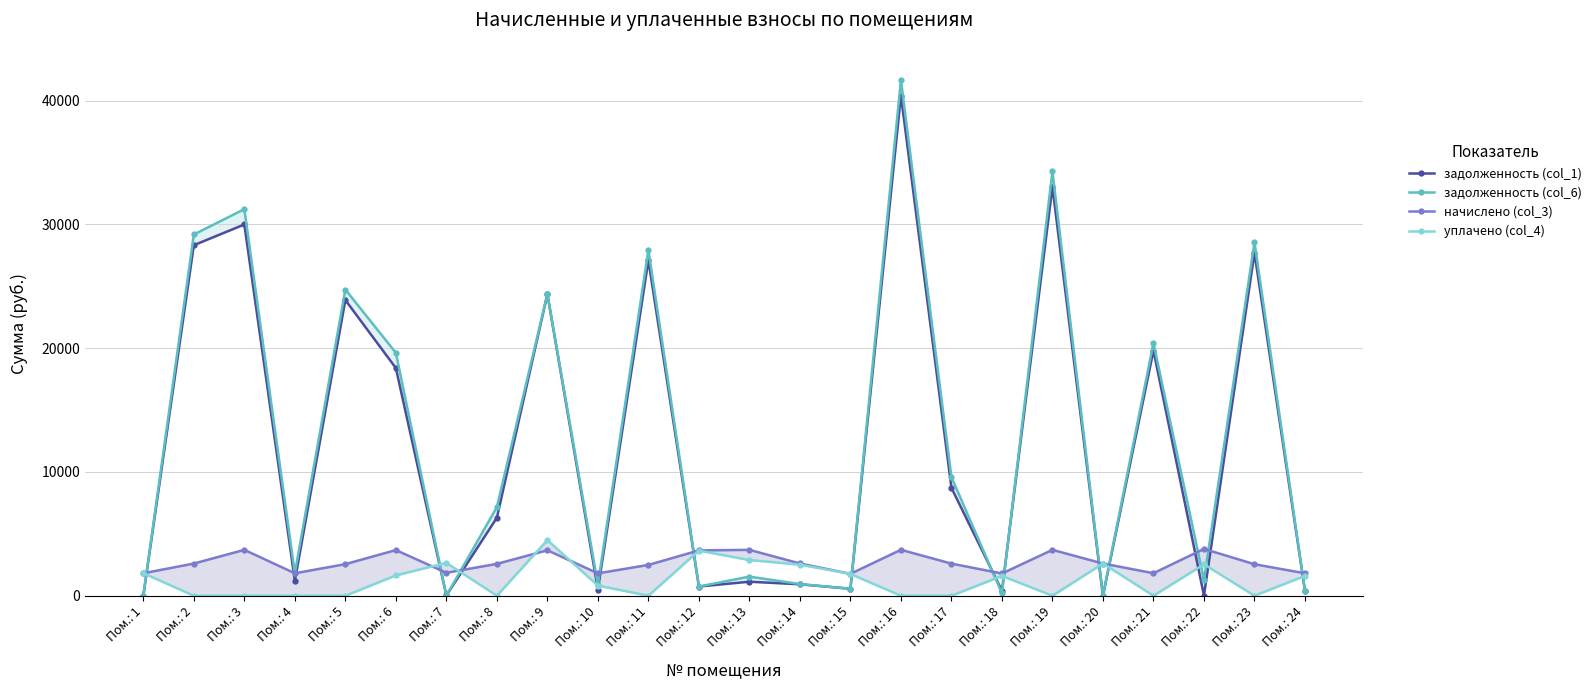

Is this an area chart (filled region under the line)?

No